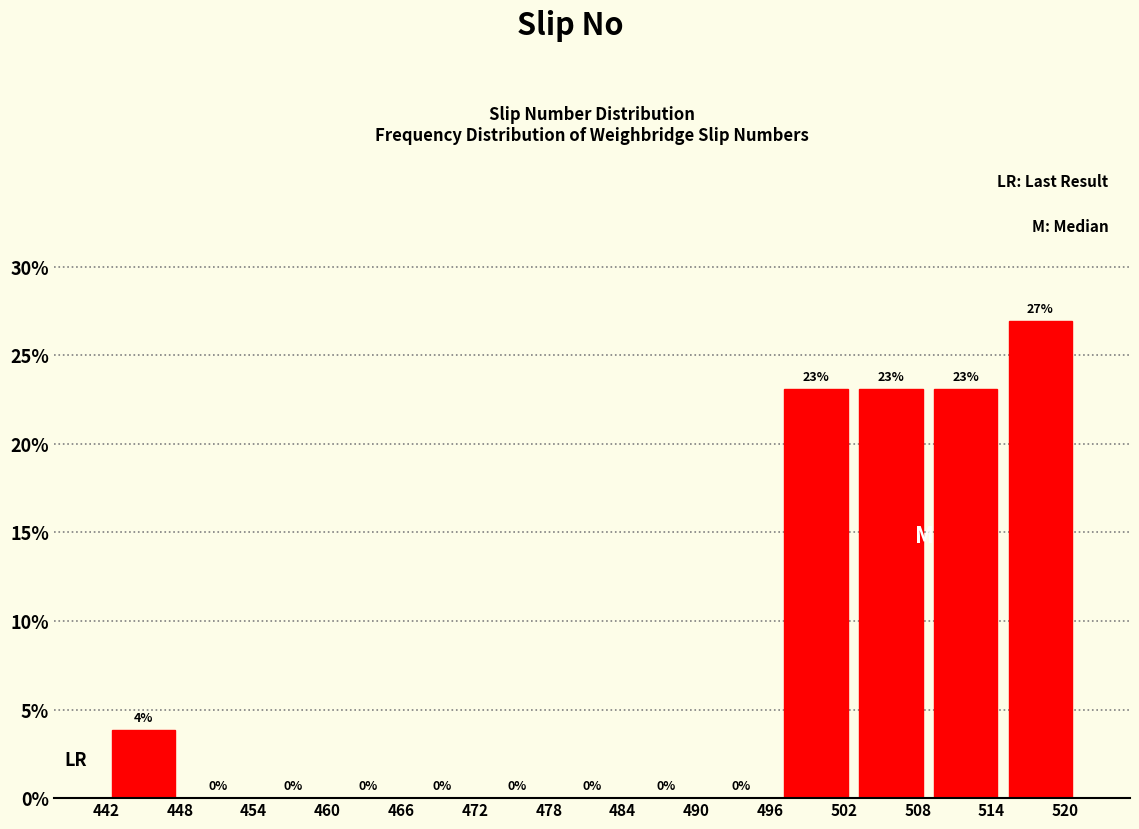

Which range on the x-axis has the tallest bar?

515 to 521